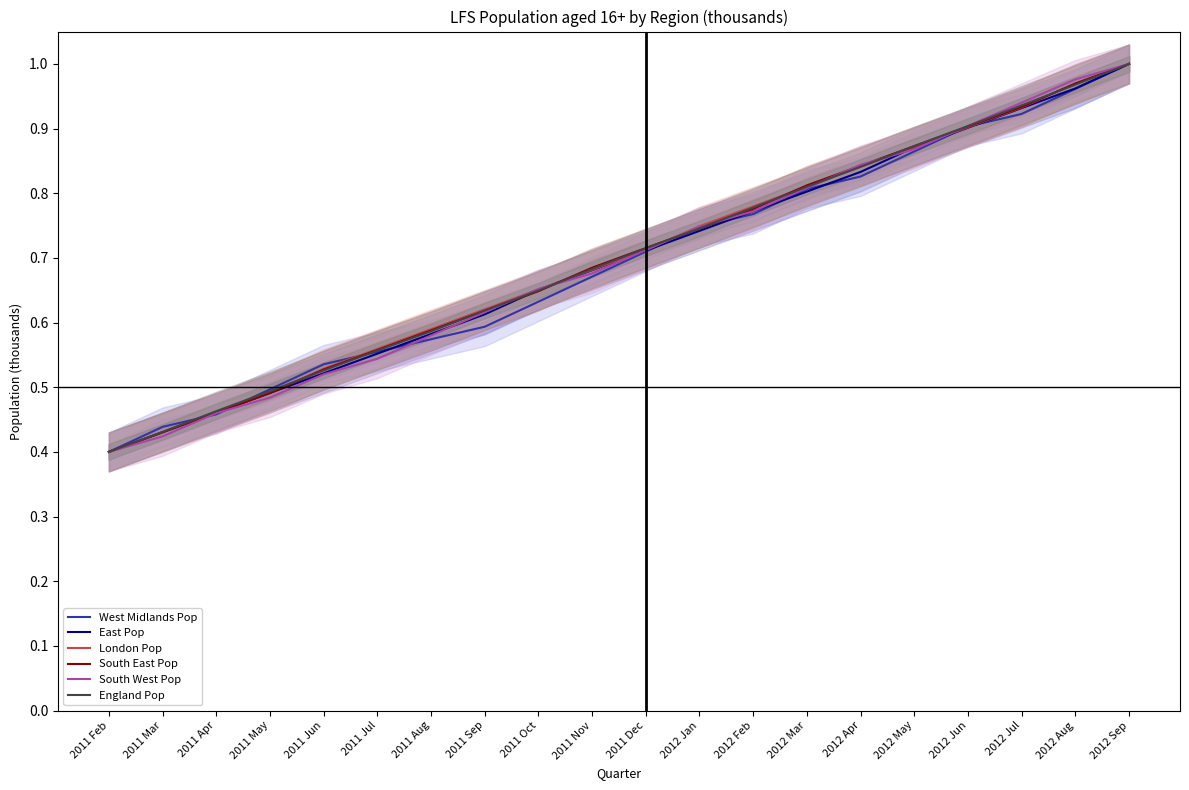

Rank the series by their maximum value, from highest to lowest.

West Midlands Pop, East Pop, London Pop, South East Pop, South West Pop, England Pop